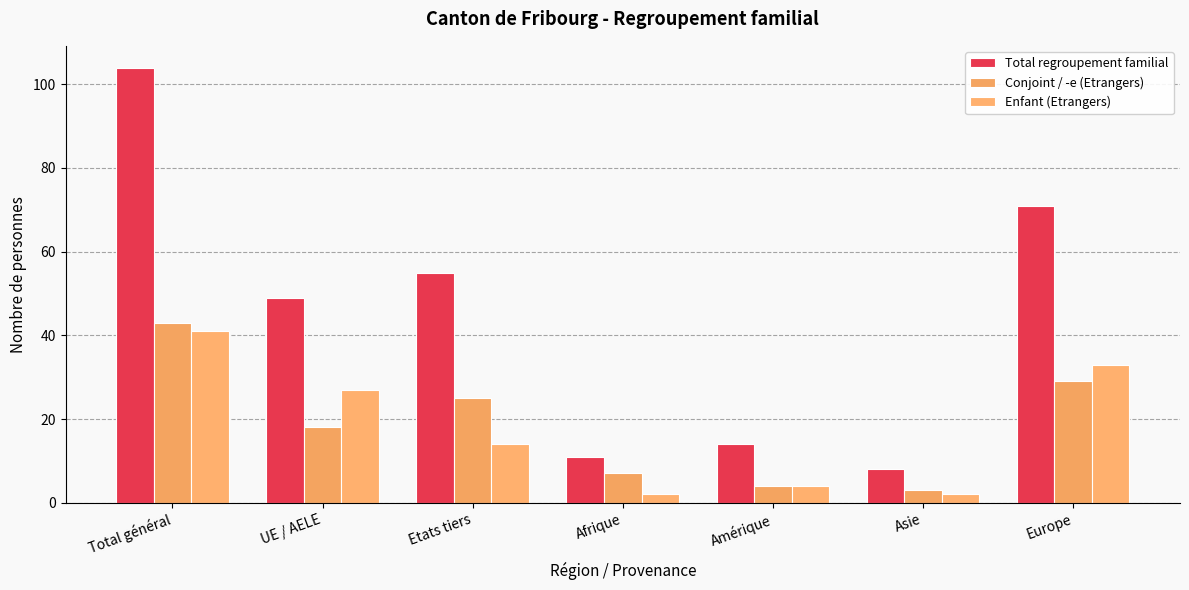

Does the chart contain stacked bars?

No